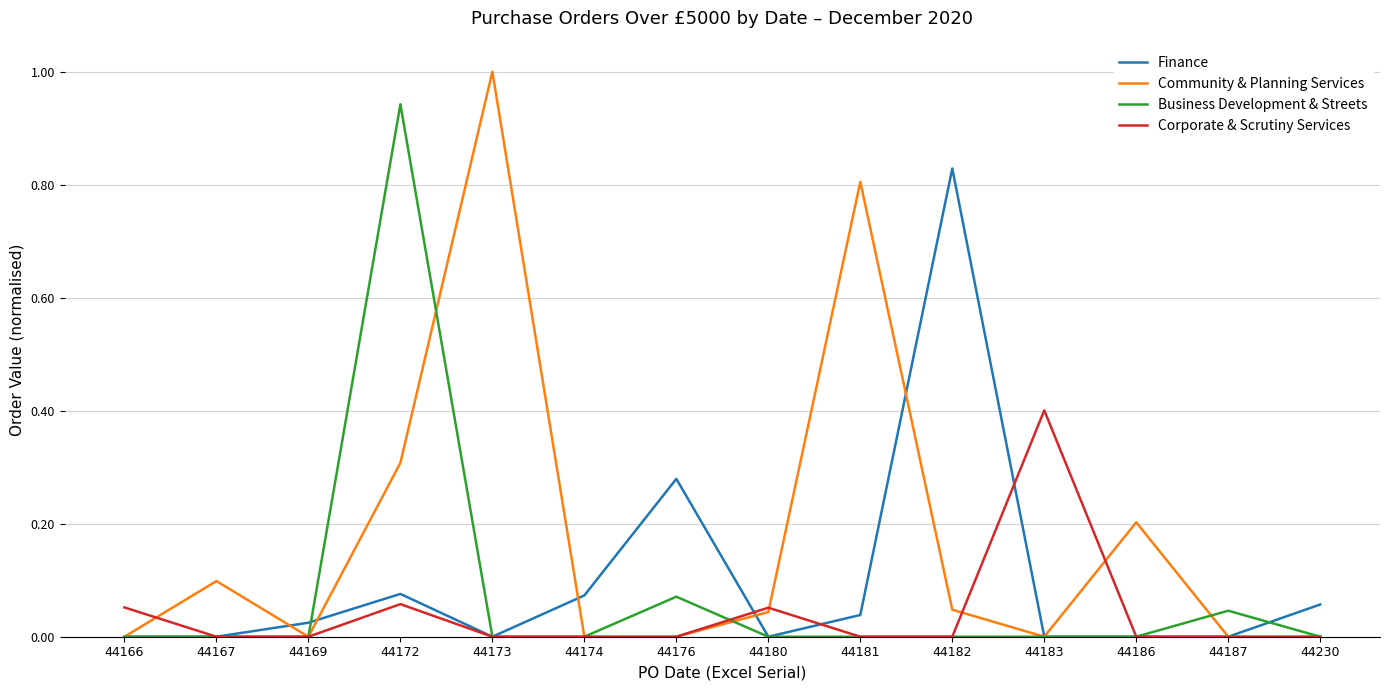

What are all the series names shown in the legend?

Finance, Community & Planning Services, Business Development & Streets, Corporate & Scrutiny Services